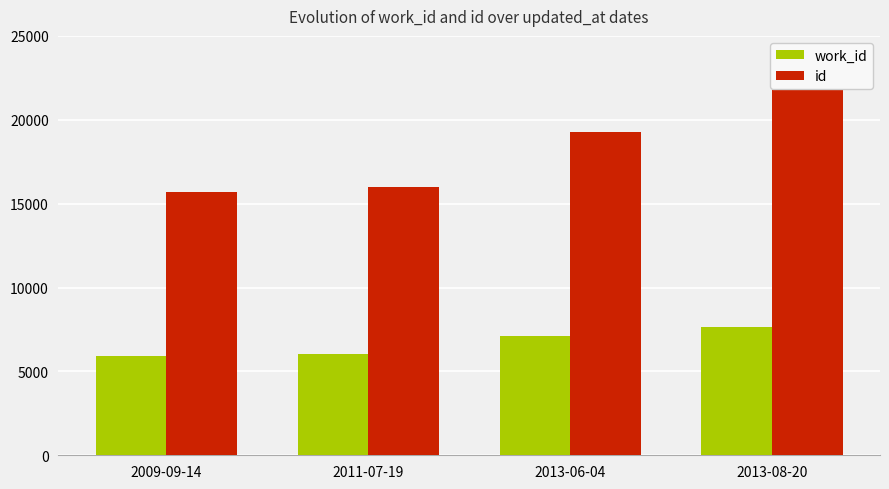

Which series has the widest spread of values?

id